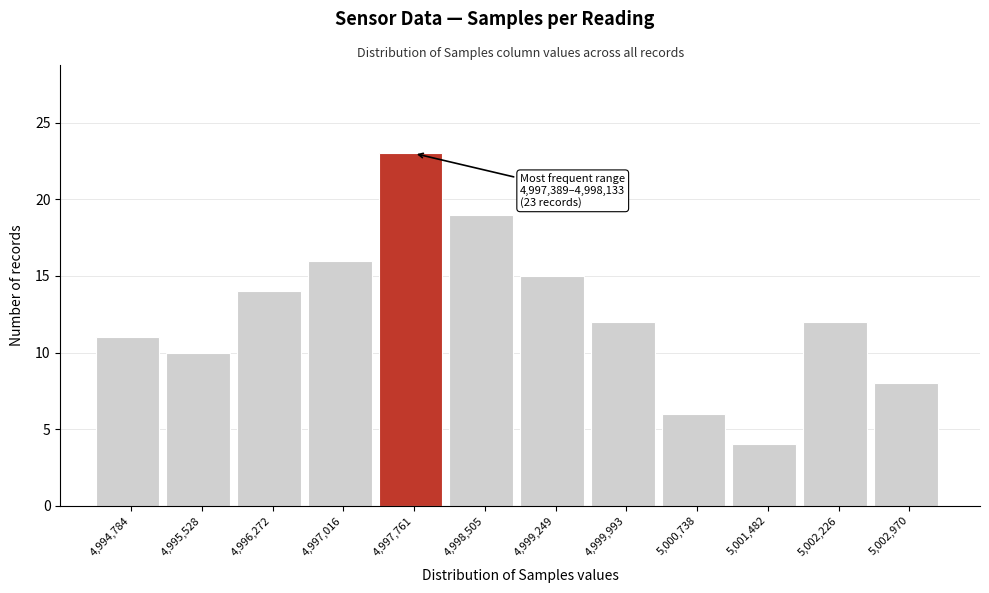

Over which range of the x-axis is the bar tallest?

4997400 to 4998100